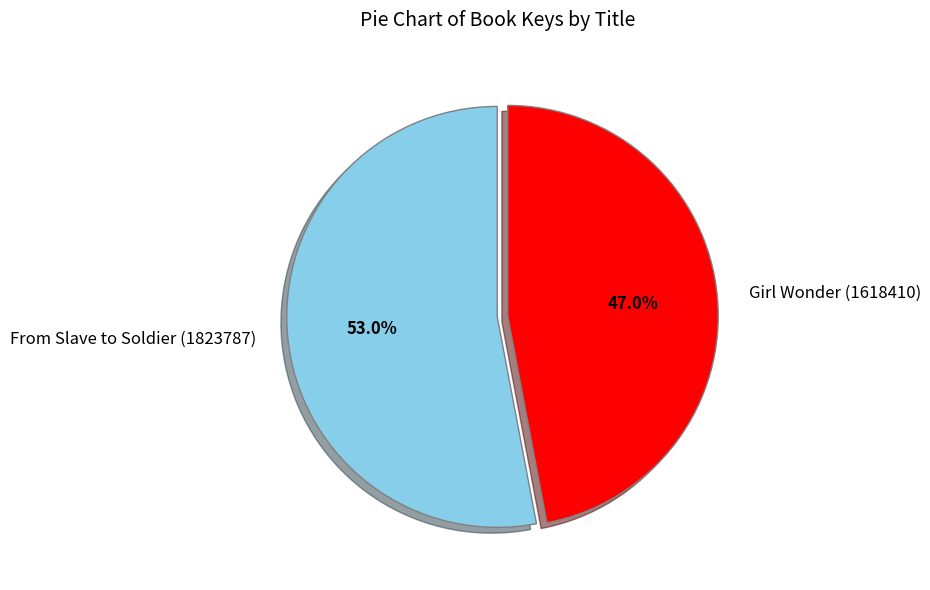

True or false: Girl Wonder (1618410) accounts for 47% of the total.

True